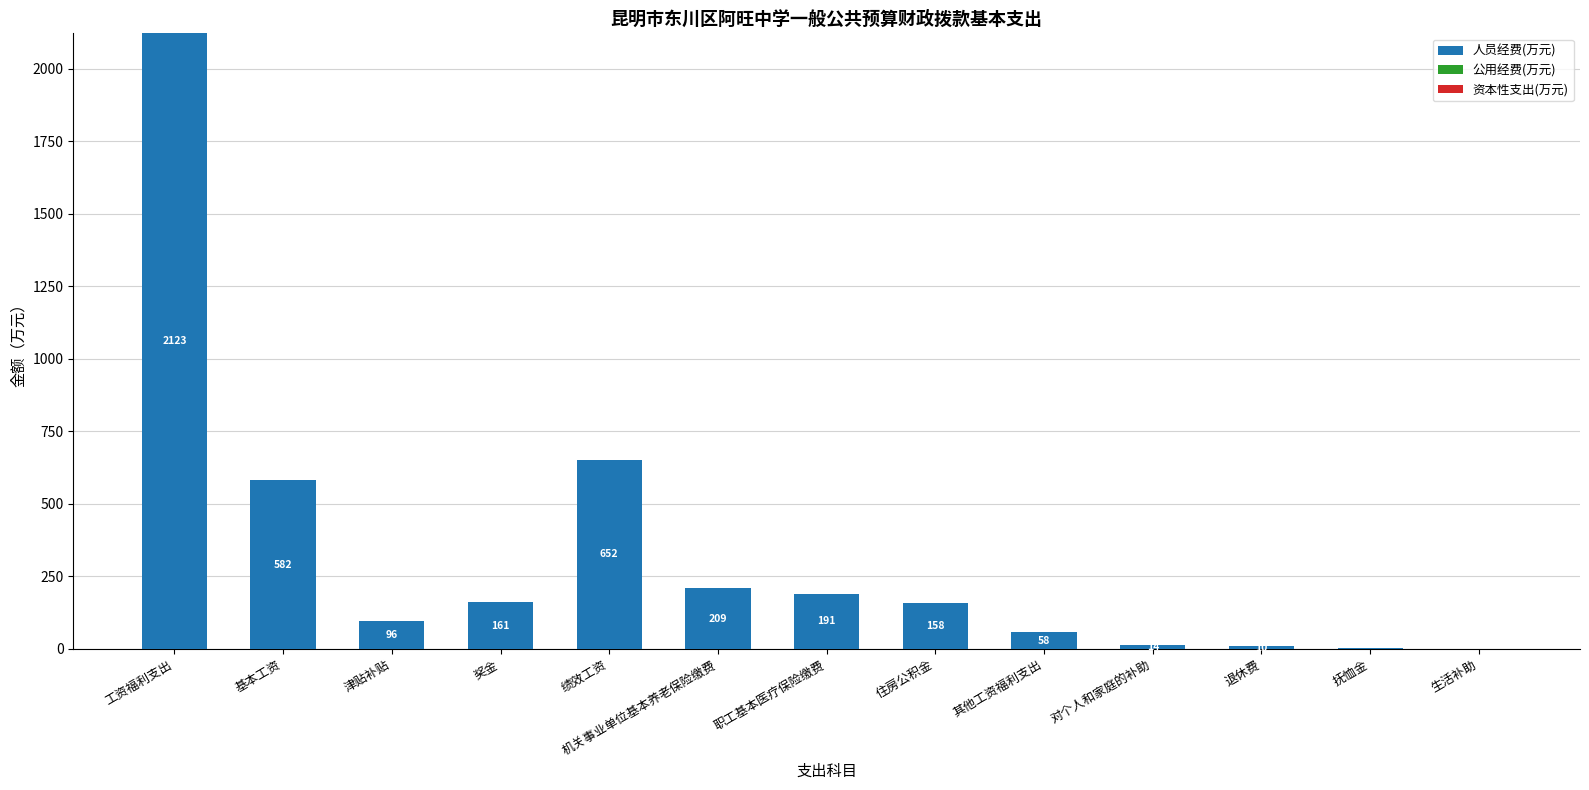

Which has a higher value, 生活补助 or 其他工资福利支出?

其他工资福利支出